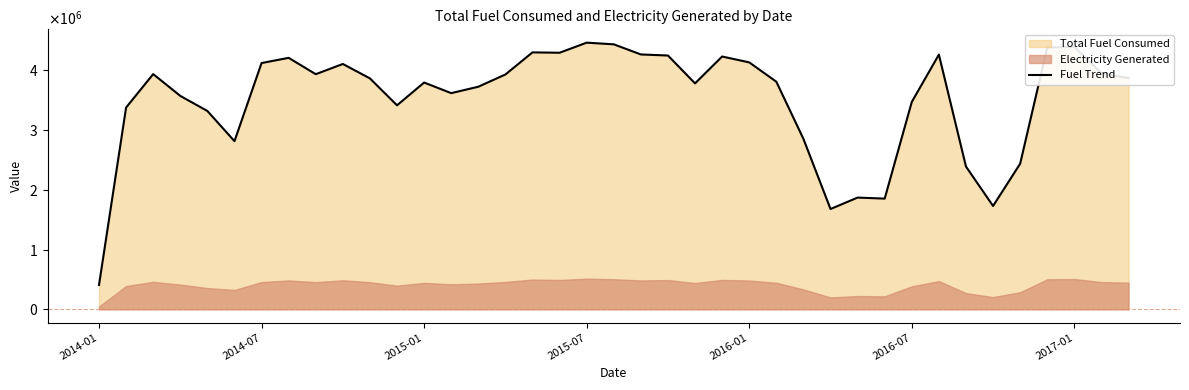

What is the difference between the values at 2014-01 and 19?

4030046.3